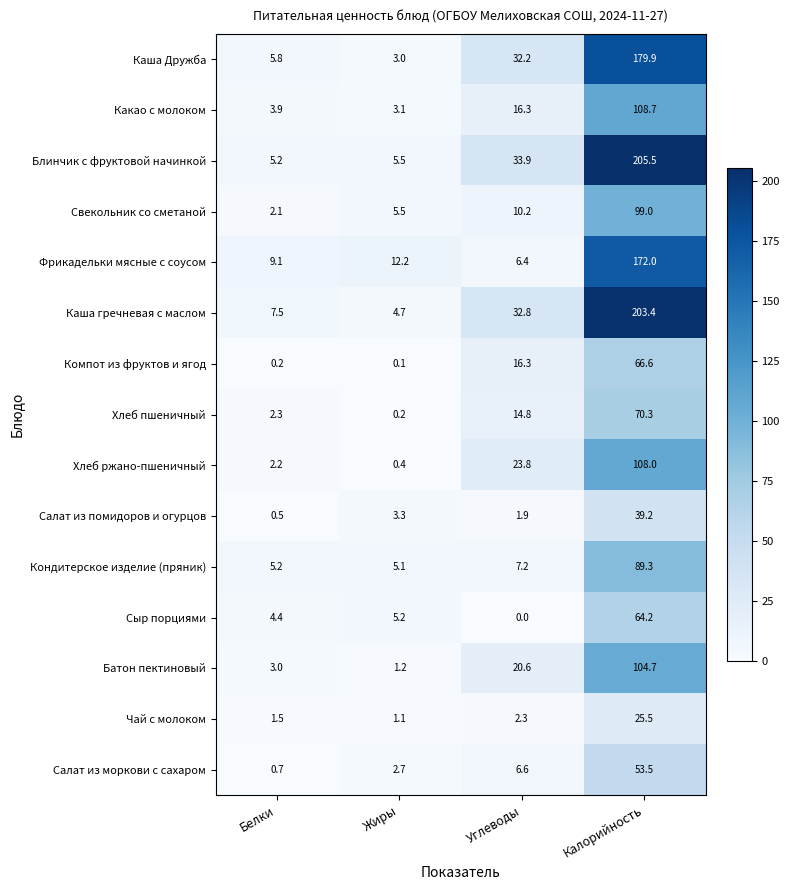

What is the difference between the highest and lowest values at Белки?

8.9